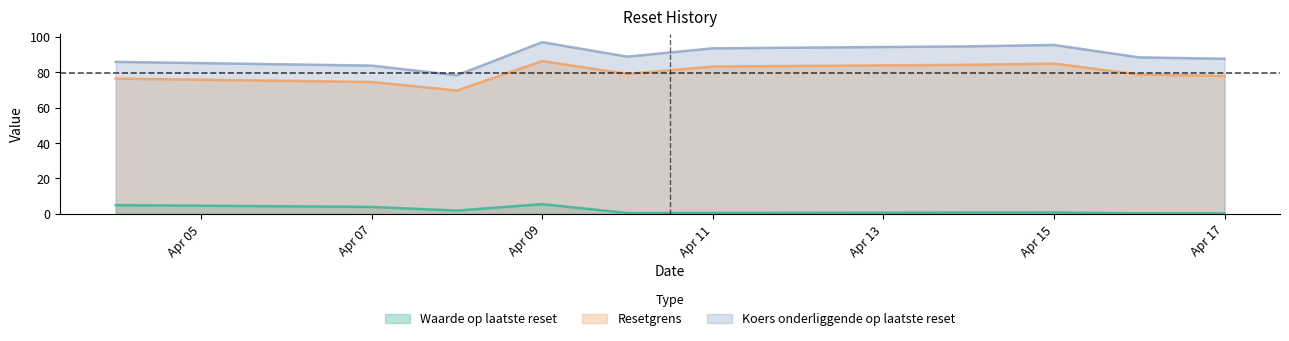

How many series are shown in this chart?

3